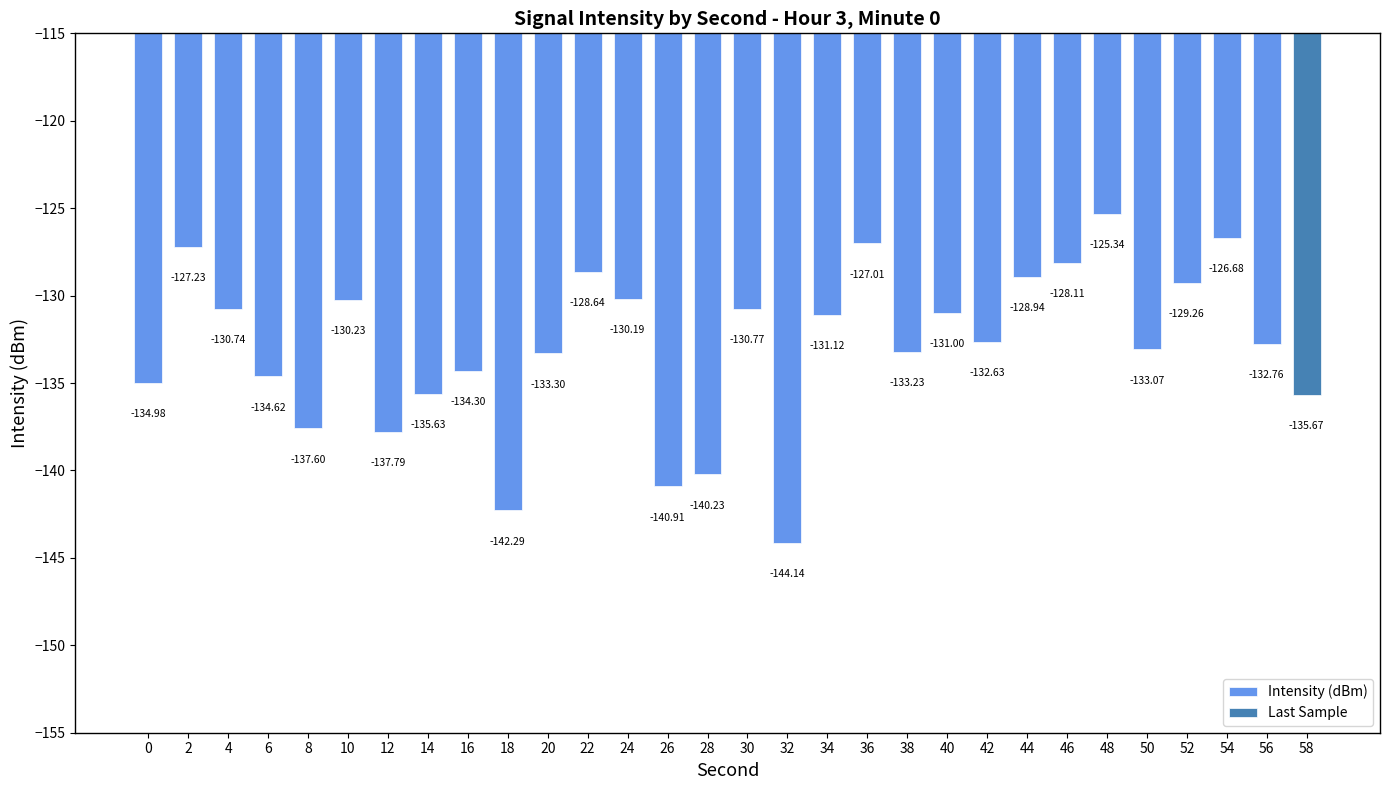

What is the average value?

-132.9